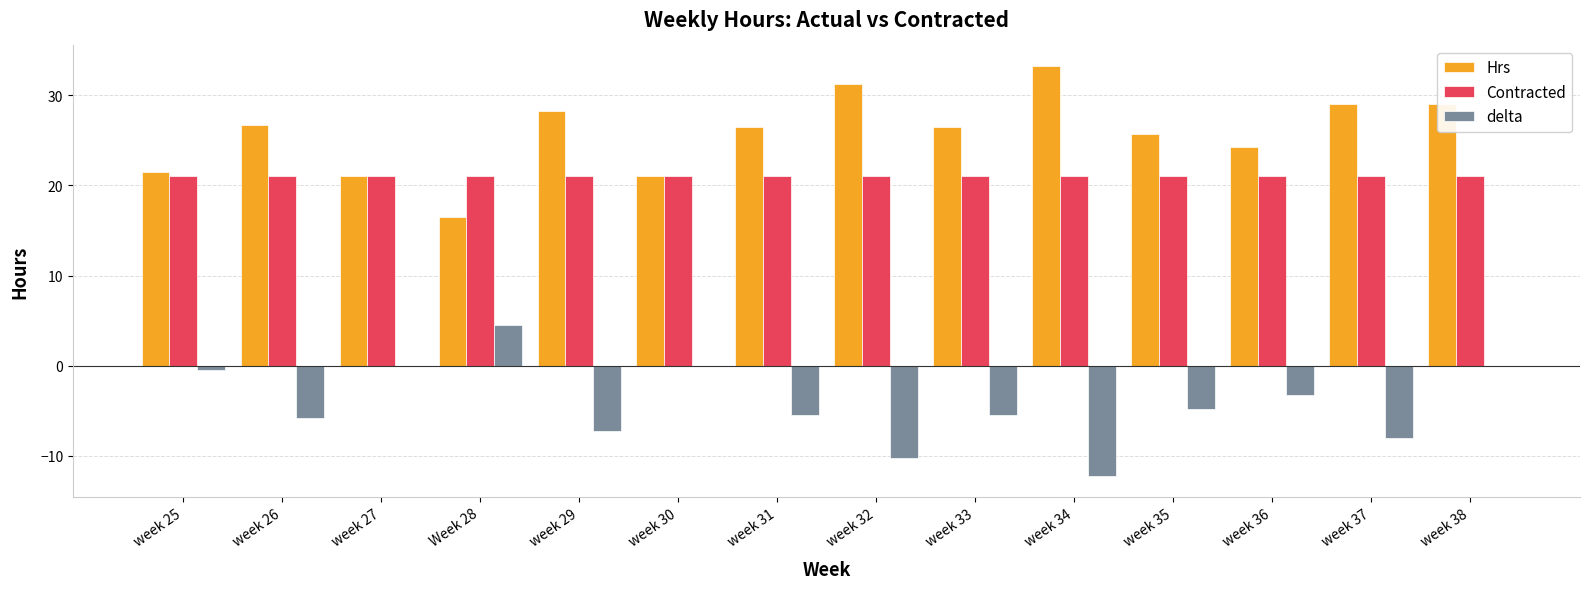

Is it true that Contracted equals 21.0 at week 33?

True